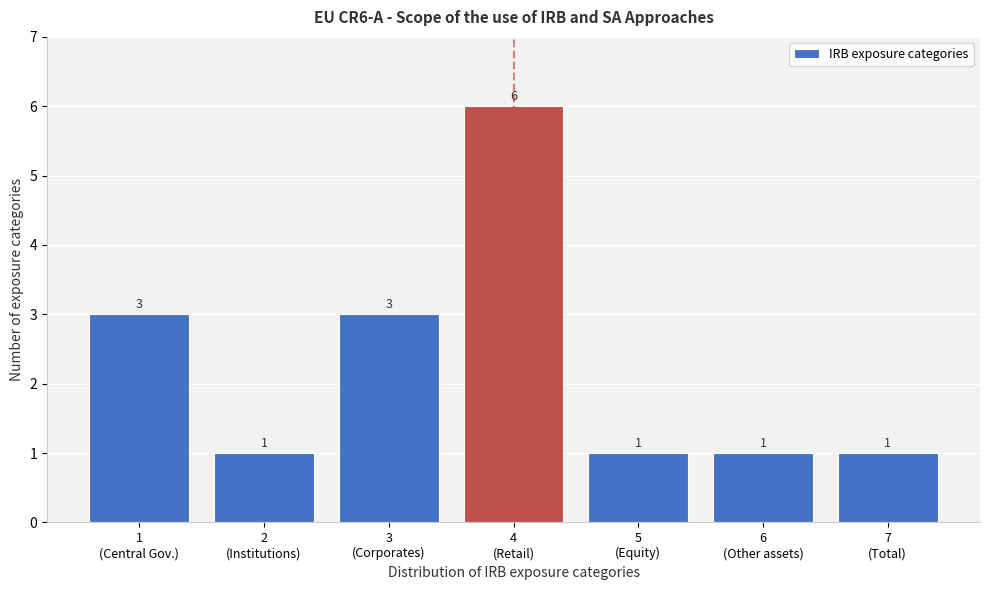

Reading left to right, extract all data points from this chart.

3	1	3	6	1	1	1